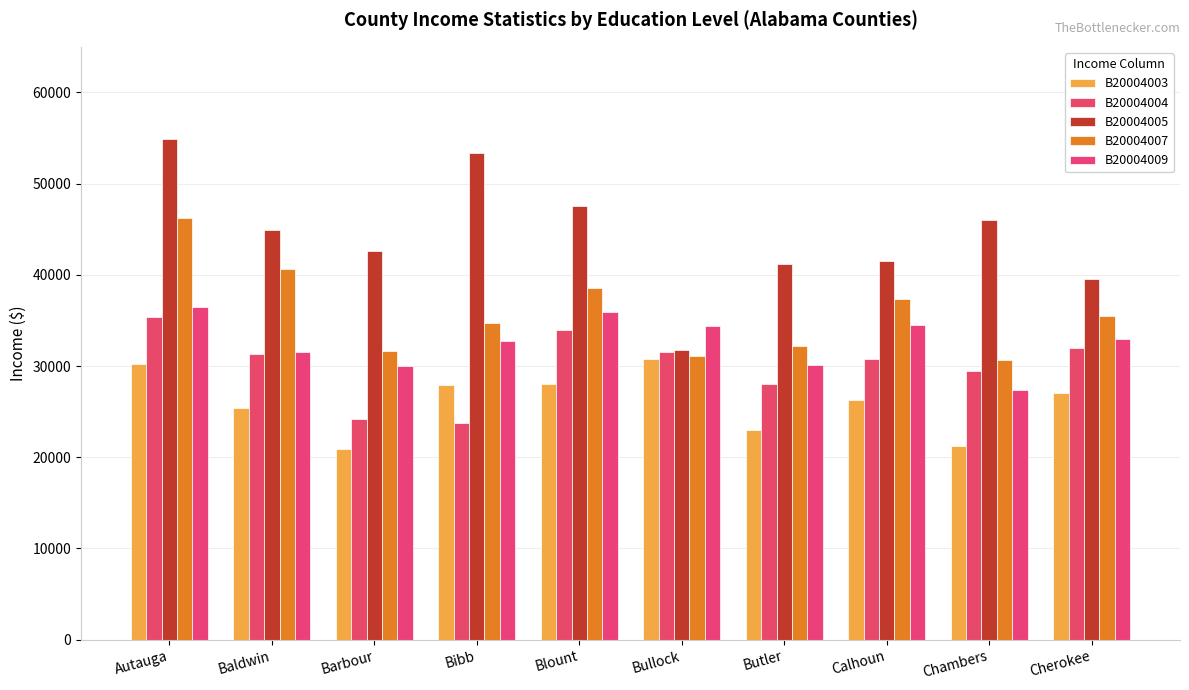

Count the number of categories in the chart.

10